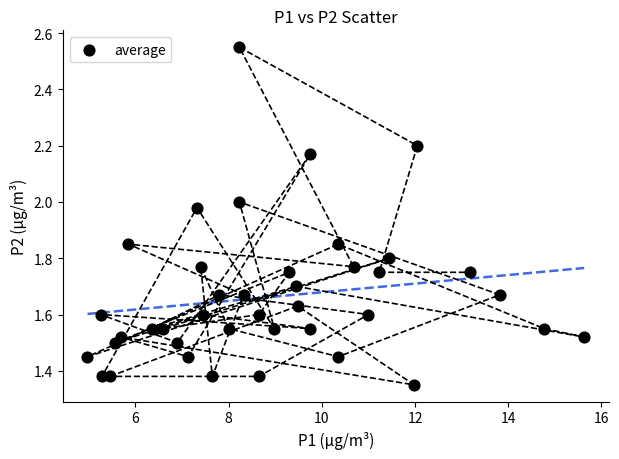

What is the range of Y values (max minus min)?

1.2